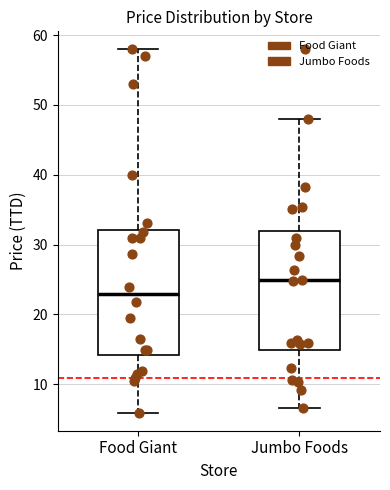

Where does the lower whisker of the box for Food Giant end on the y-axis? The values are not printed on the chart, so give them approximately, as read against the axis.

6